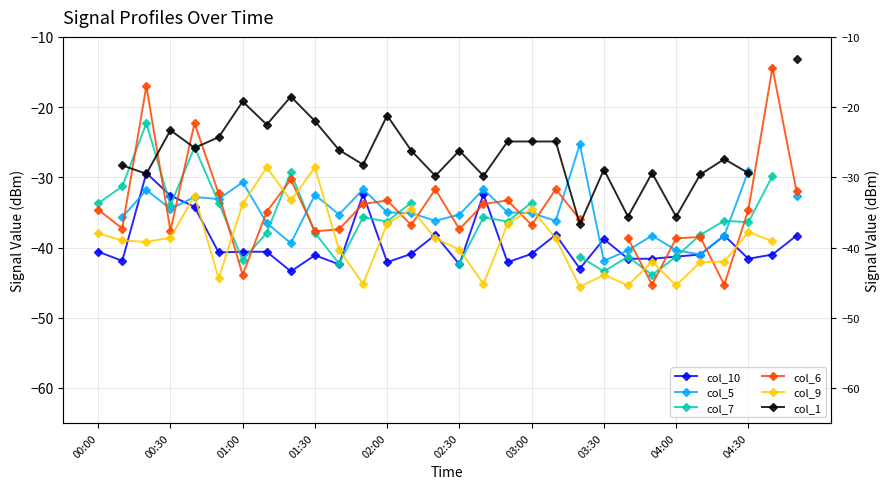

Which series changed the most between 16 and 18?

col_9